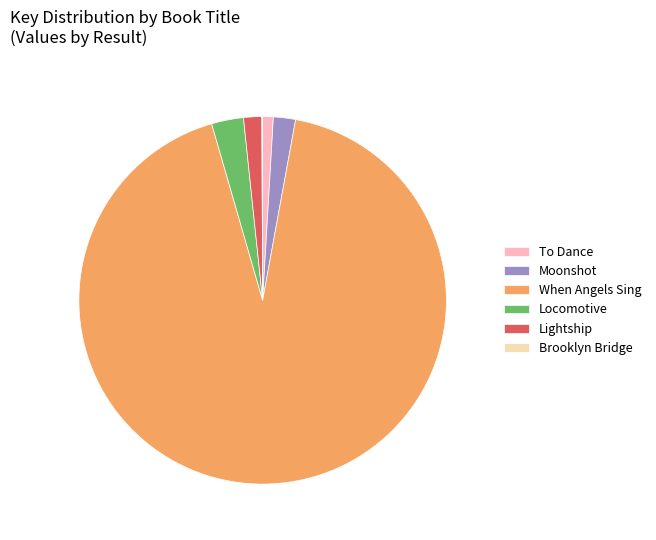

Which category has the biggest portion of the pie?

When Angels Sing